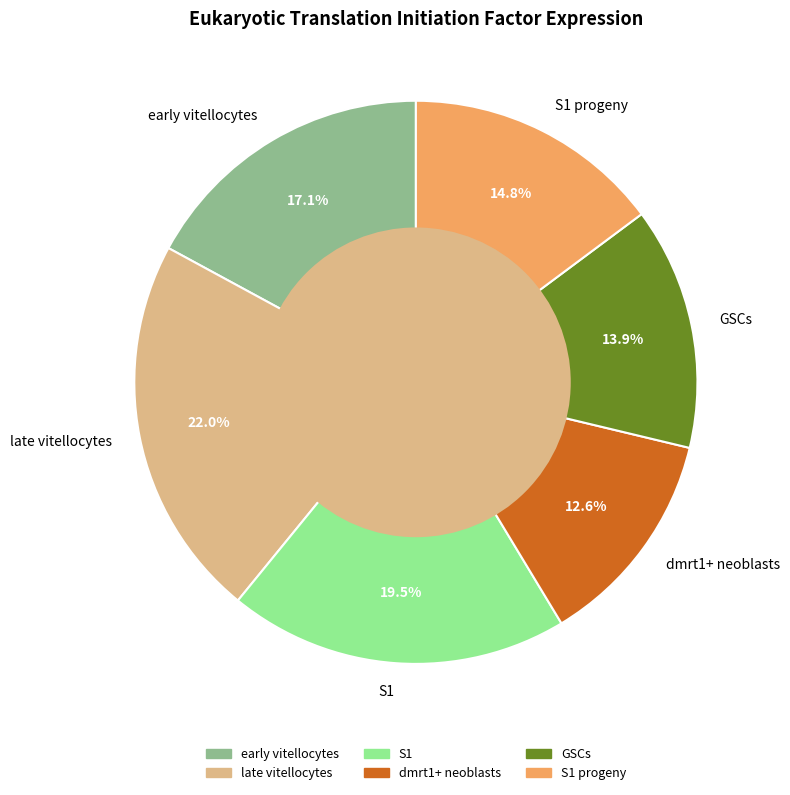

Is it true that GSCs is 22% of the pie?

False